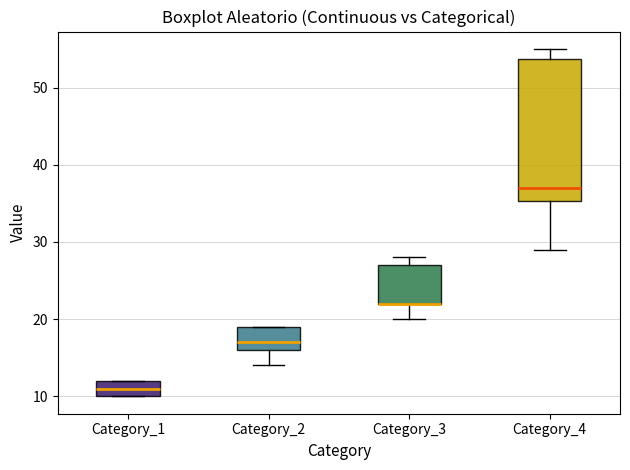

Where does the lower whisker of the box for Category_2 end on the y-axis? The values are not printed on the chart, so give them approximately, as read against the axis.

14